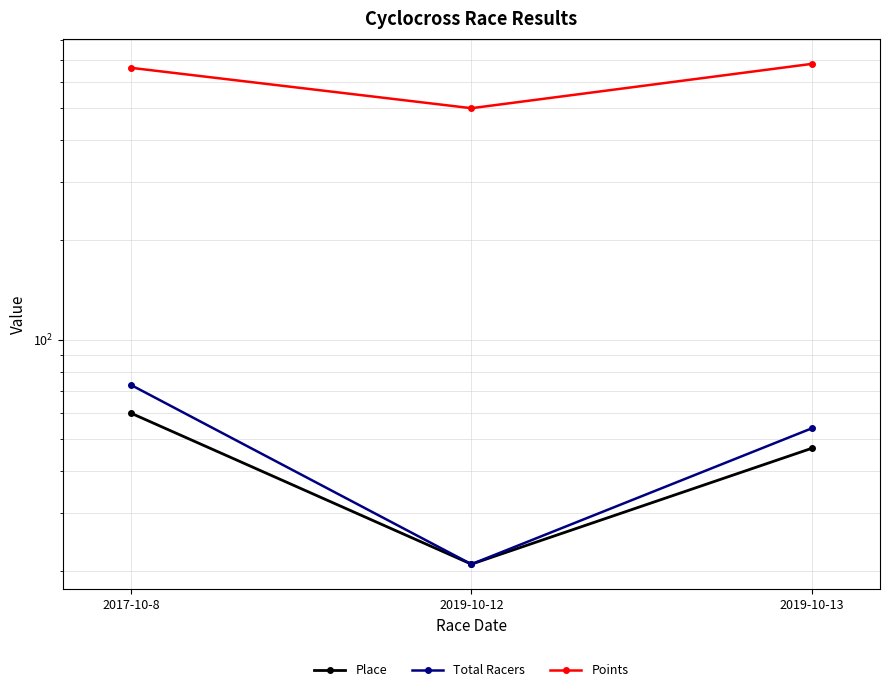

How many lines are shown in the chart?

3